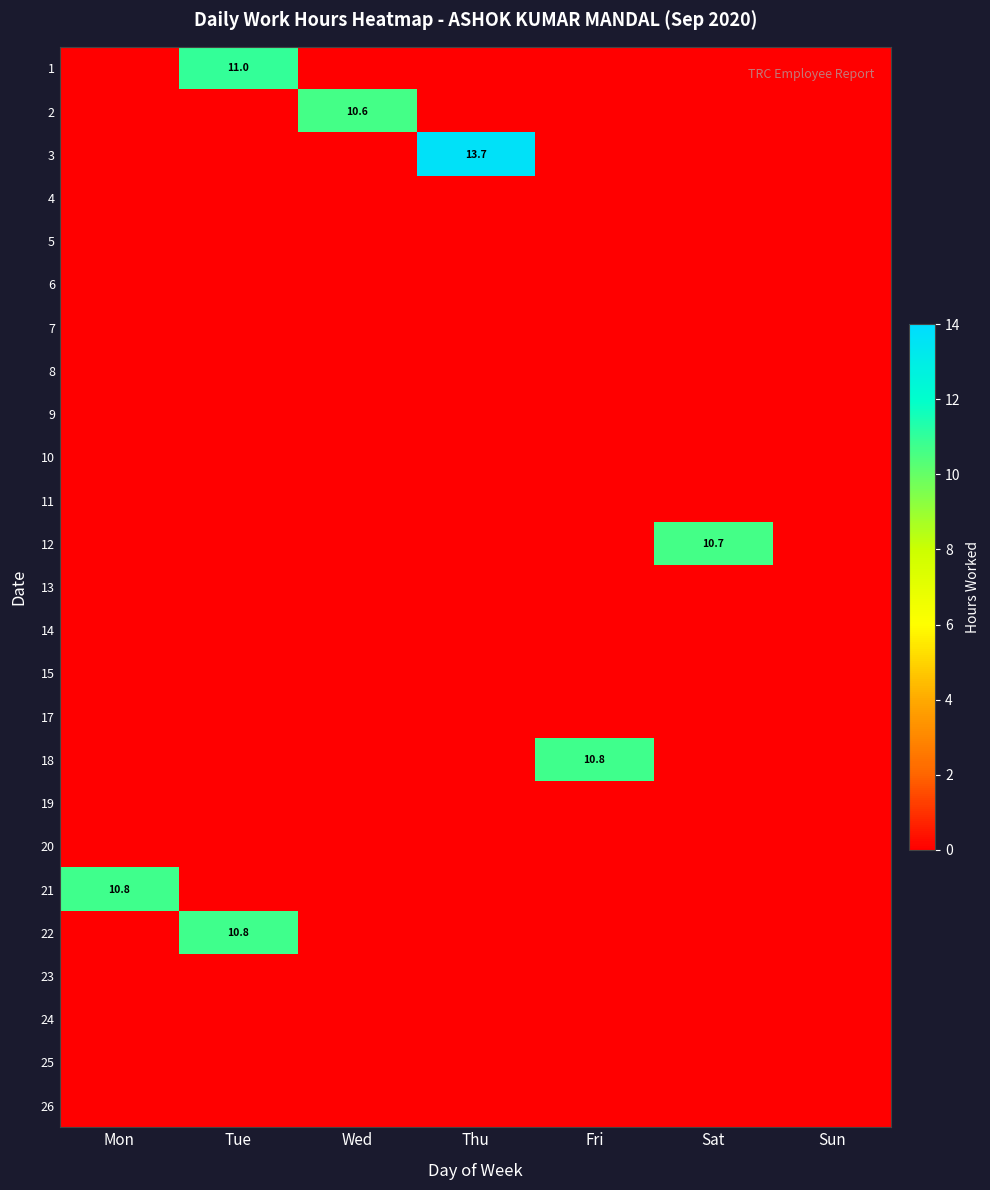

What is the sum of the 3 values at Thu and Mon?

13.7